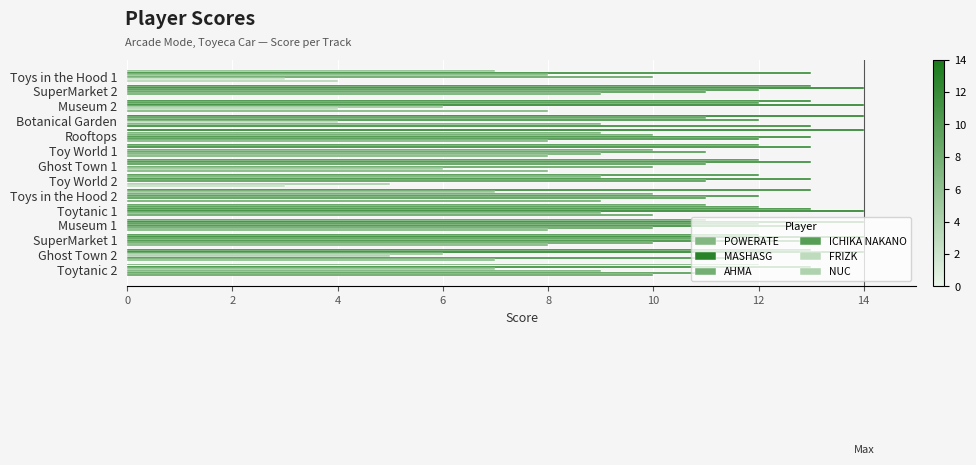

What is the maximum value for MASHASG?

14